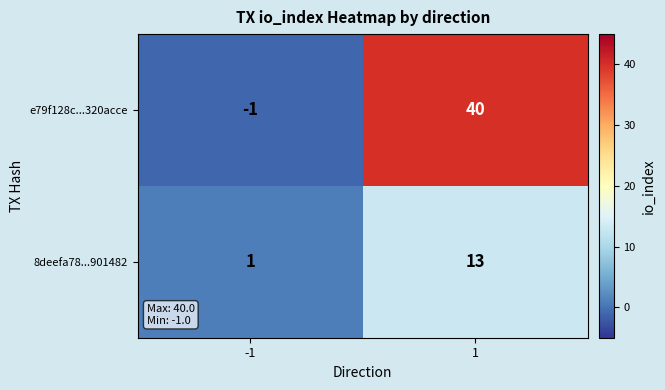

Reading left to right, what are all the values shown in this chart?

e79f128c...320acce: -1	40
8deefa78...901482: 1	13